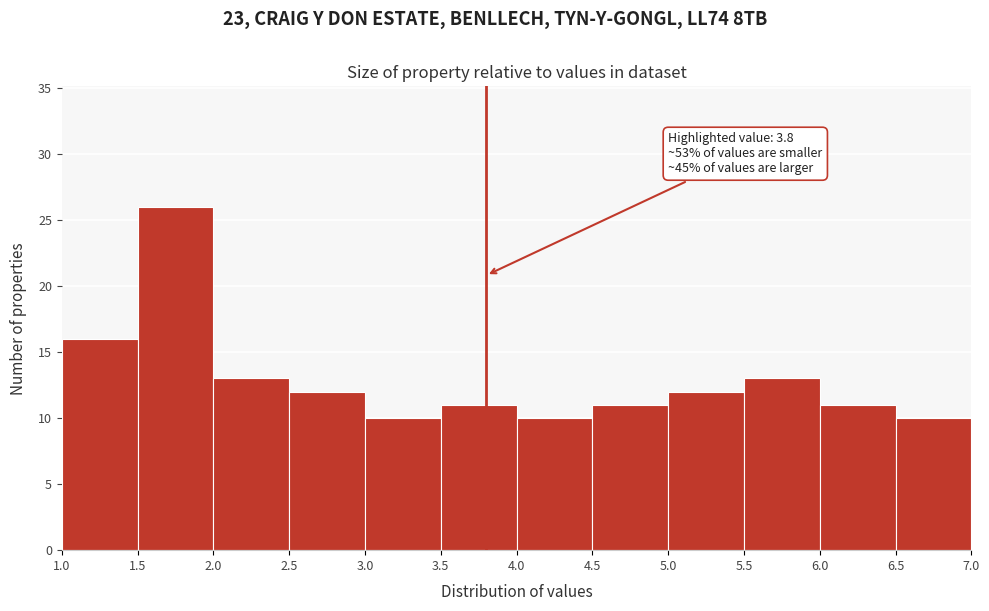

Over which range of the x-axis is the bar tallest?

1.5 to 2.0